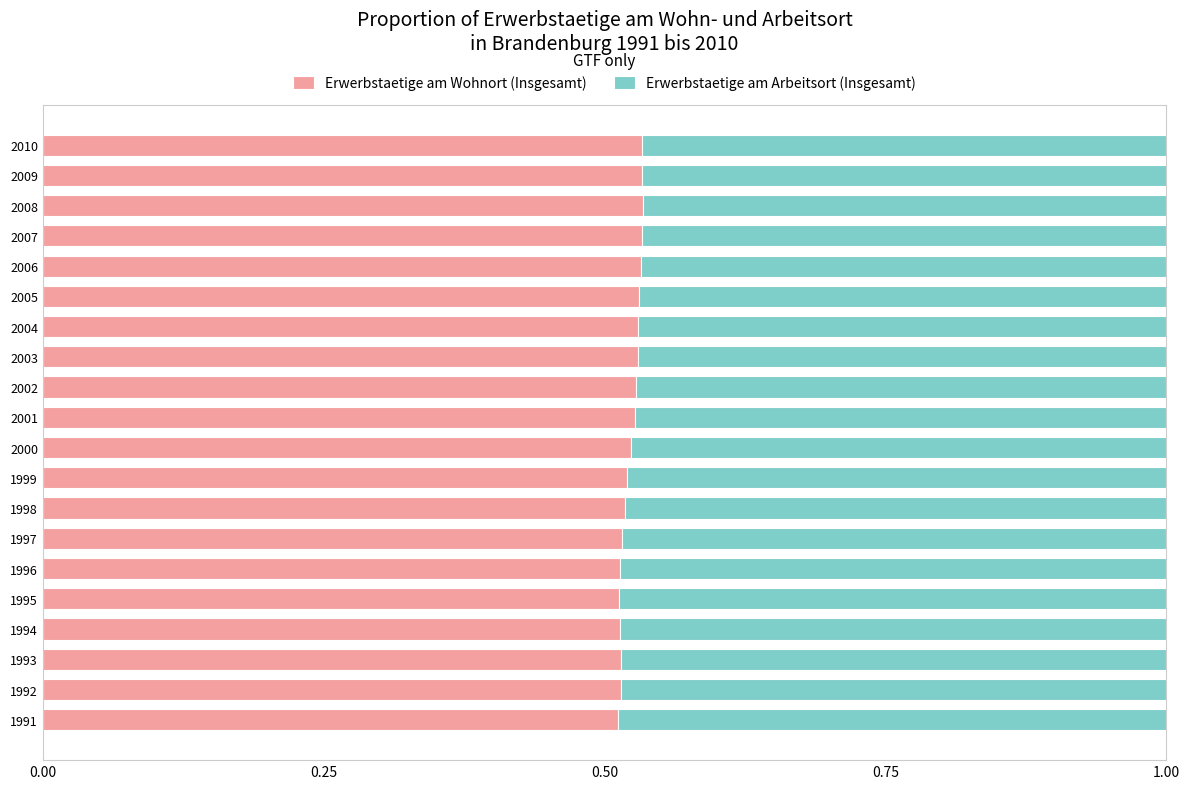

What is the total value across all series at 1999?

1.0